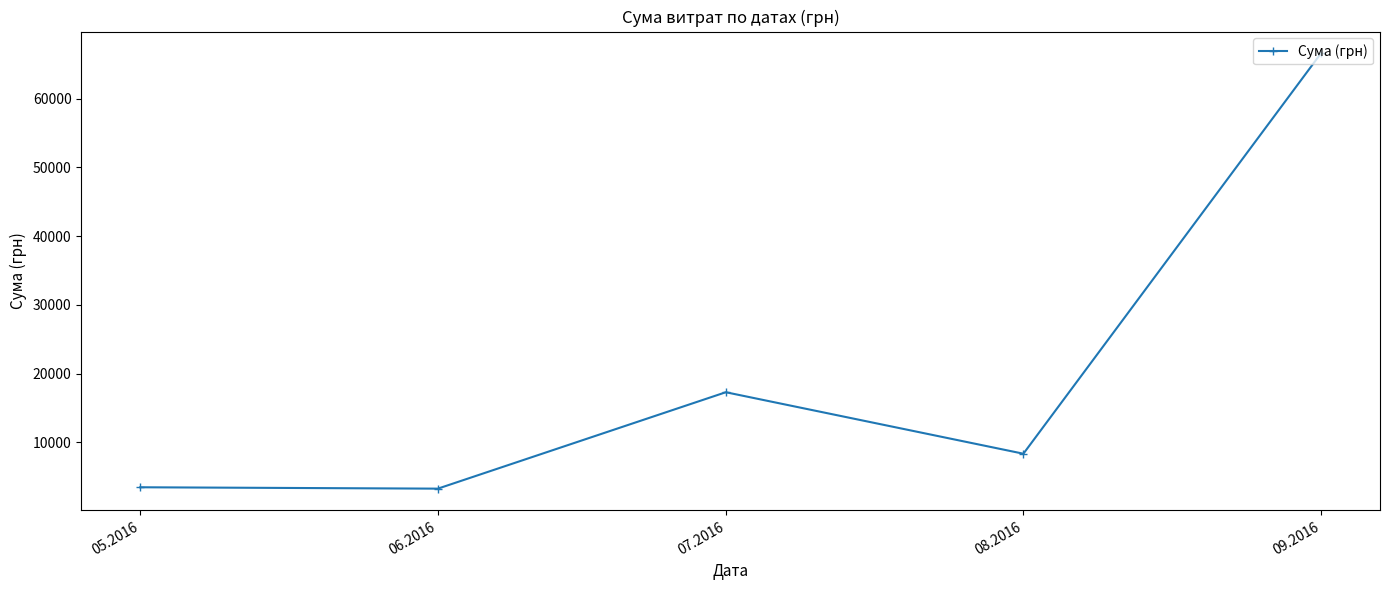

What is the approximate value at 05.2016?

3489.8